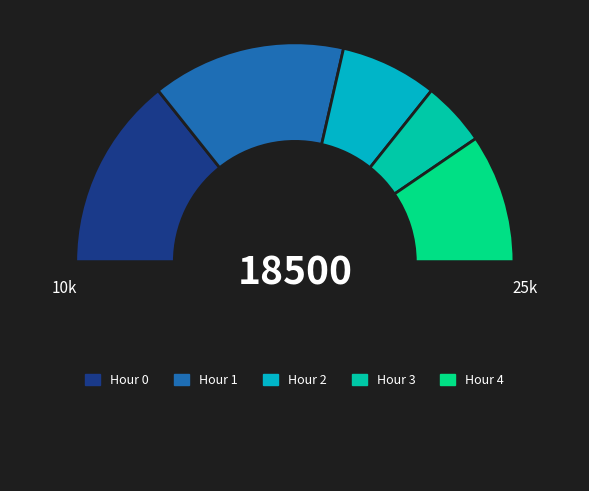

How many segments does this pie chart have?

6